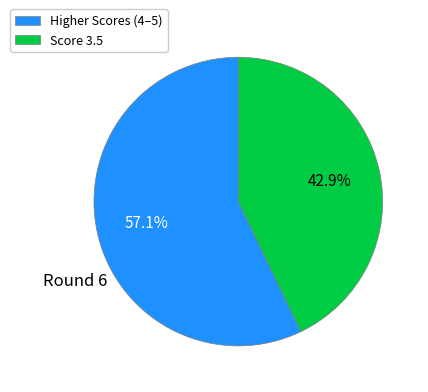

What is the ratio of the value at Higher Scores (4–5) to the value at Score 3.5?

1.3